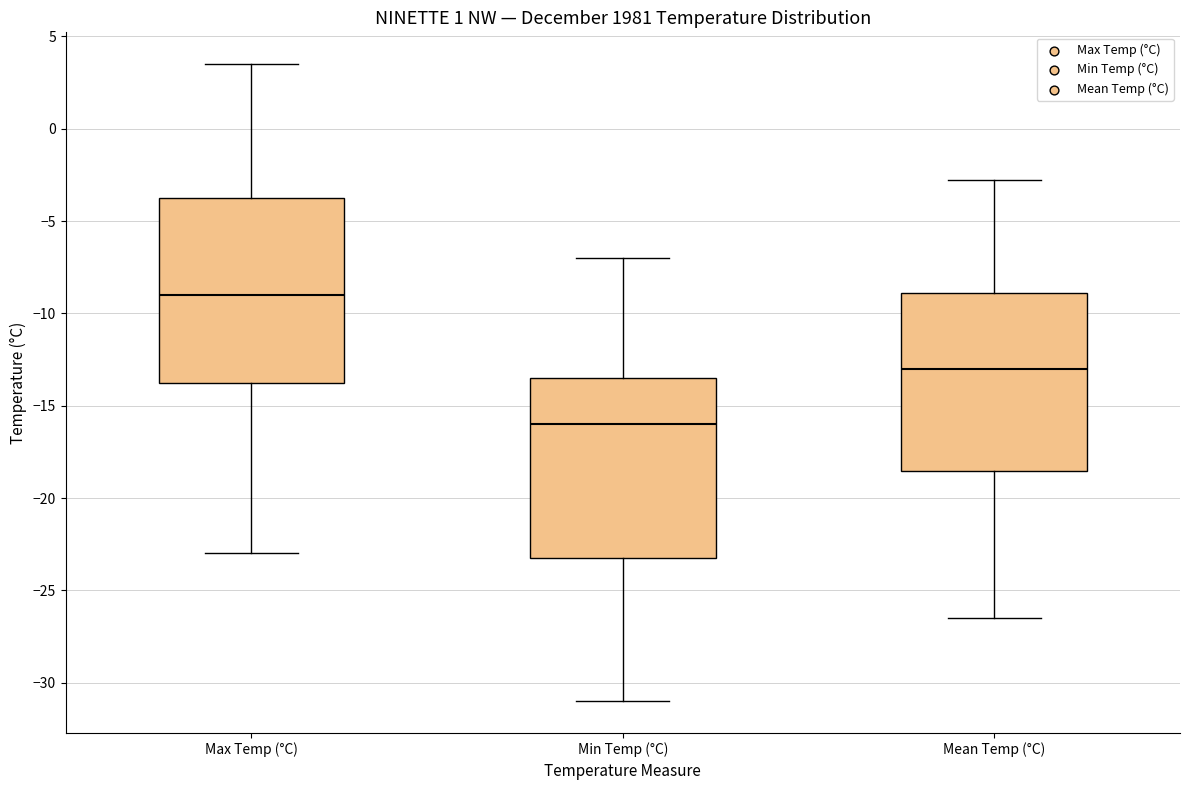

Which box has the lowest median line?

Min Temp (°C)